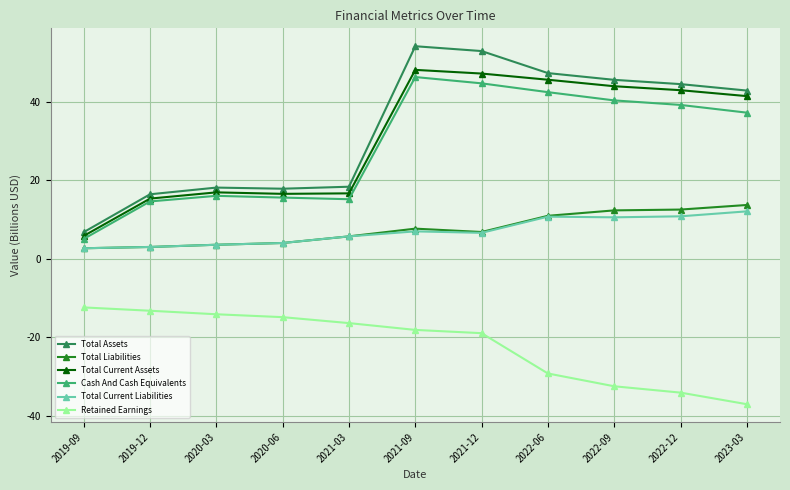

What is the sum of the Total Current Liabilities values at 2021-12 and 2020-06?

10.7